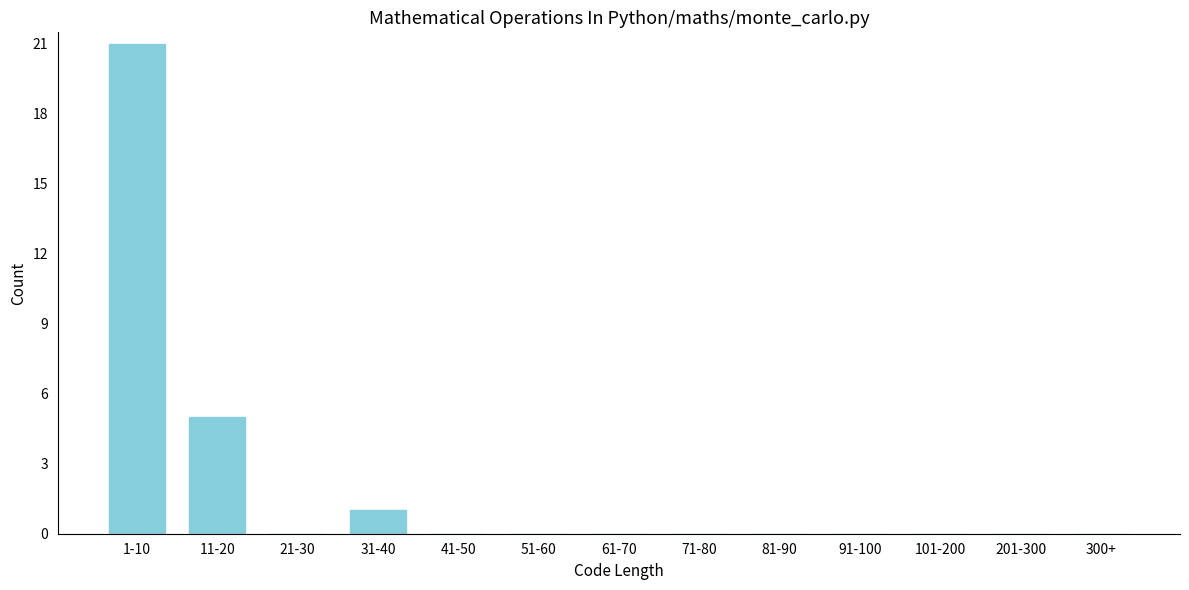

Reading left to right, extract all data points from this chart.

1-10=21	11-20=5	21-30=0	31-40=1	41-50=0	51-60=0	61-70=0	71-80=0	81-90=0	91-100=0	101-200=0	201-300=0	300+=0